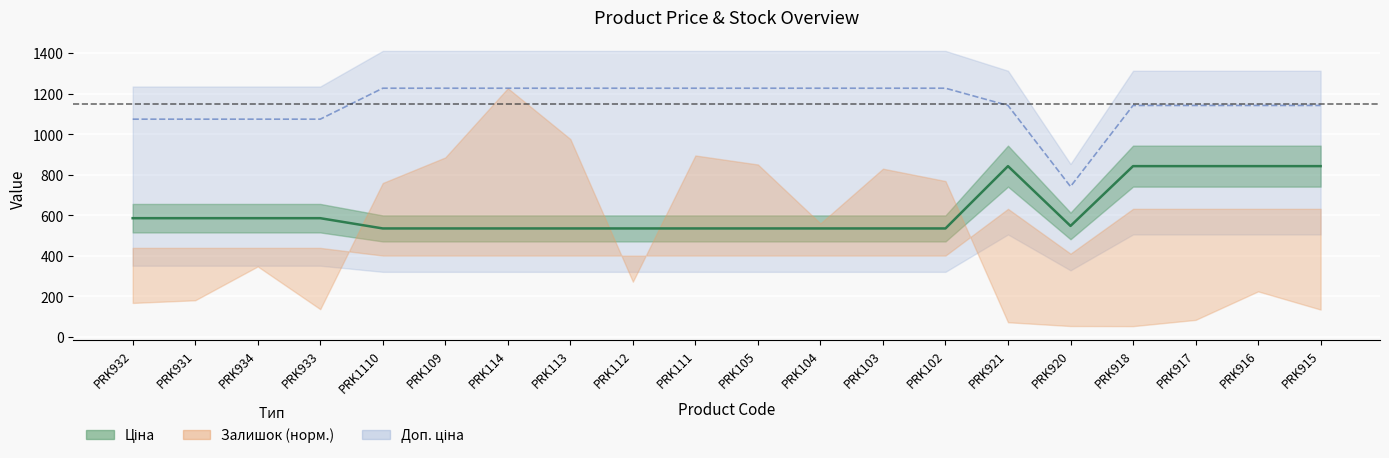

True or false: Доп. ціна and Ціна cross at least once.

False